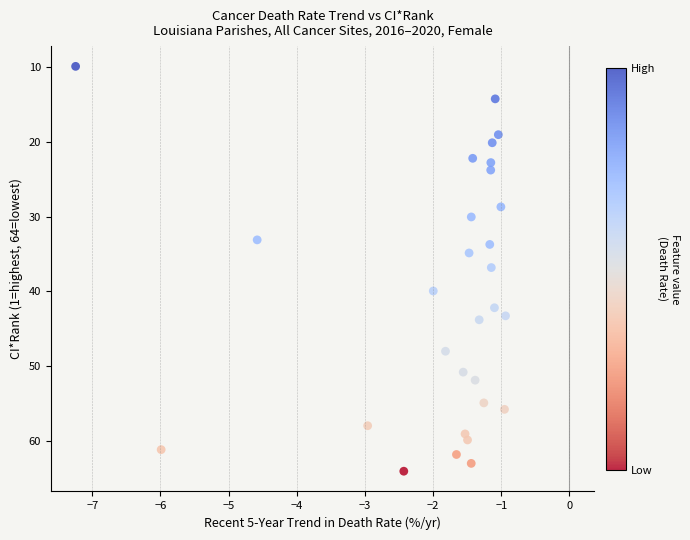

What is the range of Y values (max minus min)?

54.1